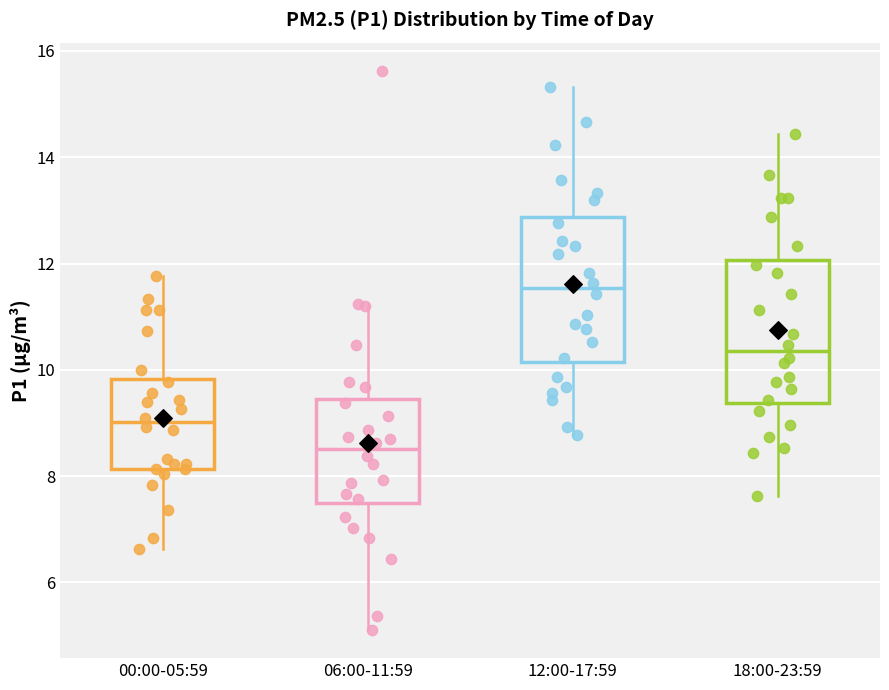

Where does the median line of the box for 12:00-17:59 sit on the y-axis? The values are not printed on the chart, so give them approximately, as read against the axis.

11.6